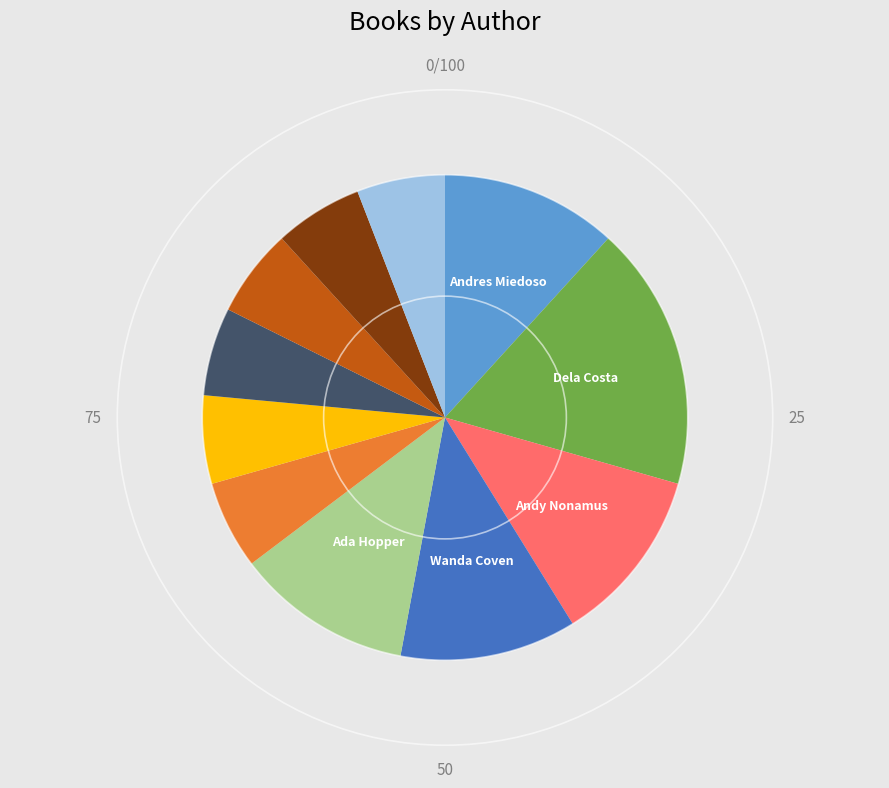

Is there any slice that represents more than half of the pie?

No